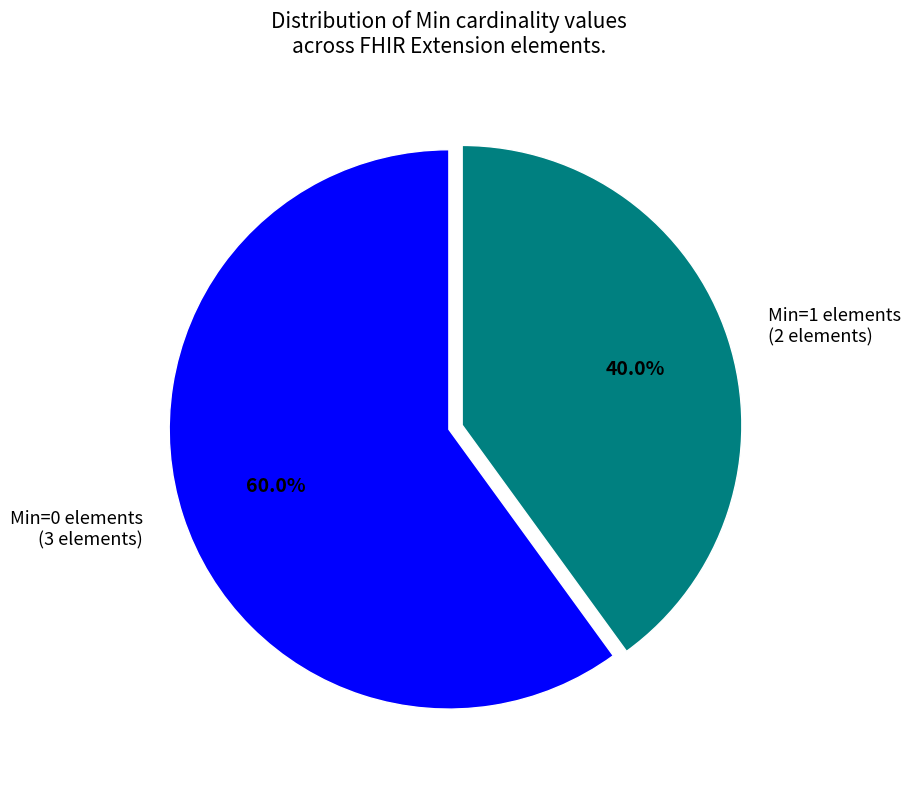

To the nearest percent, what is the average slice percentage?

50%